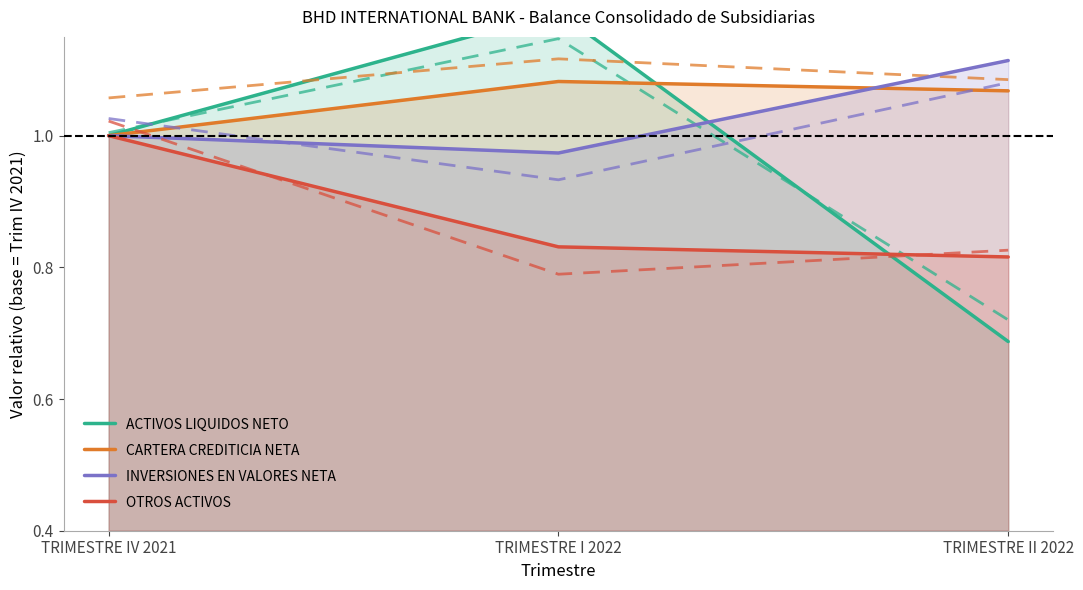

What is the minimum value for CARTERA CREDITICIA NETA?

1.0